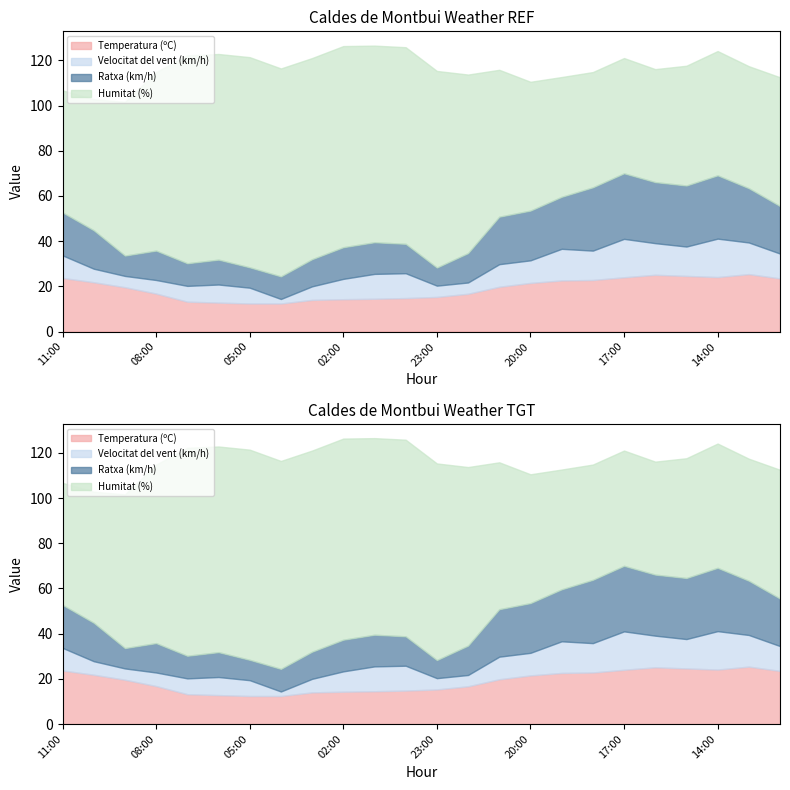

How many interior local valleys does the Ratxa (km/h) series have?

4